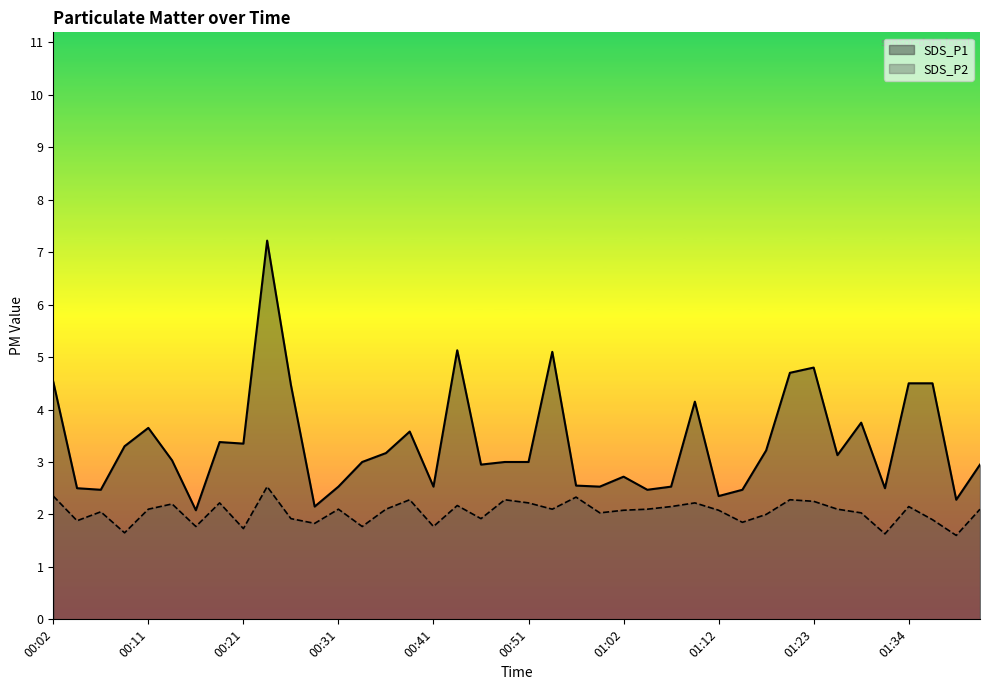

How many lines are shown in the chart?

2